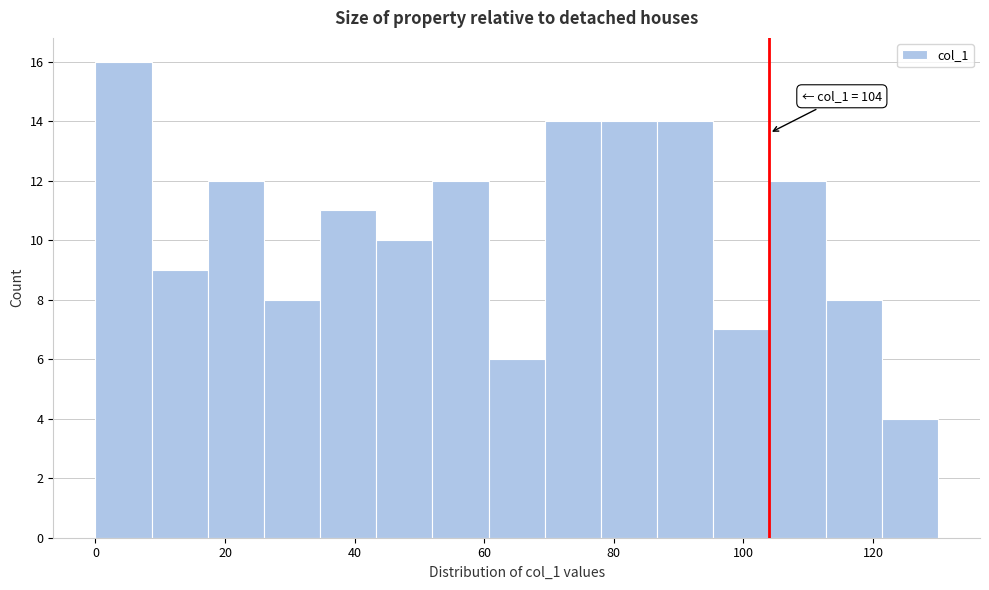

Which range on the x-axis has the tallest bar?

0 to 8